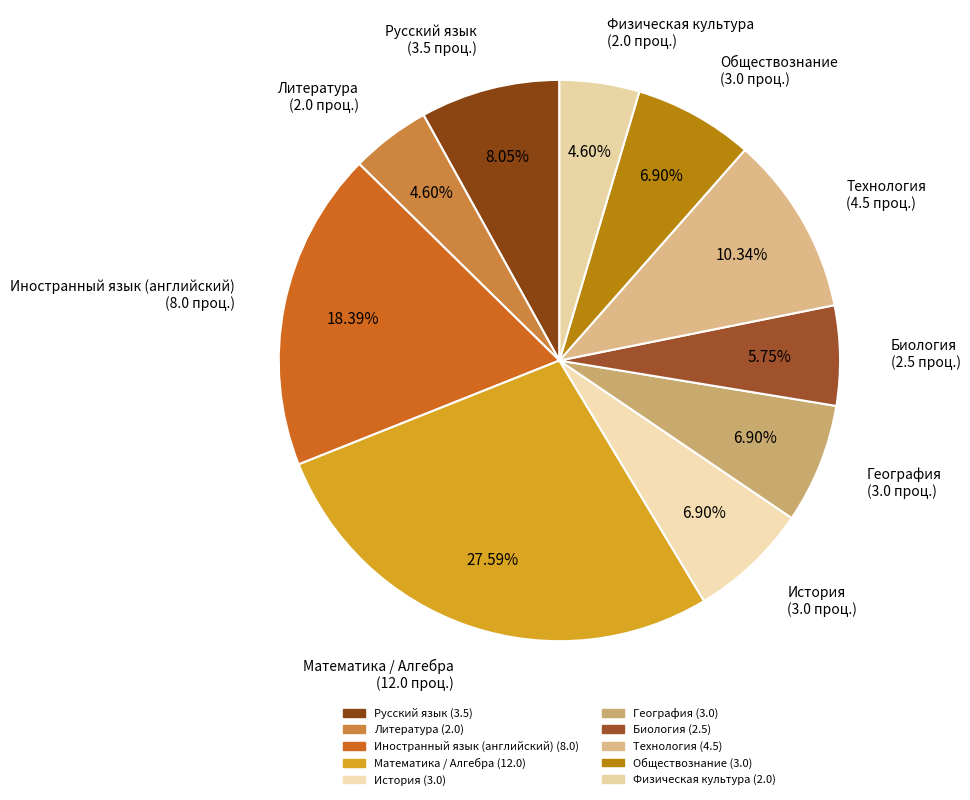

Count the number of slices in the pie.

10